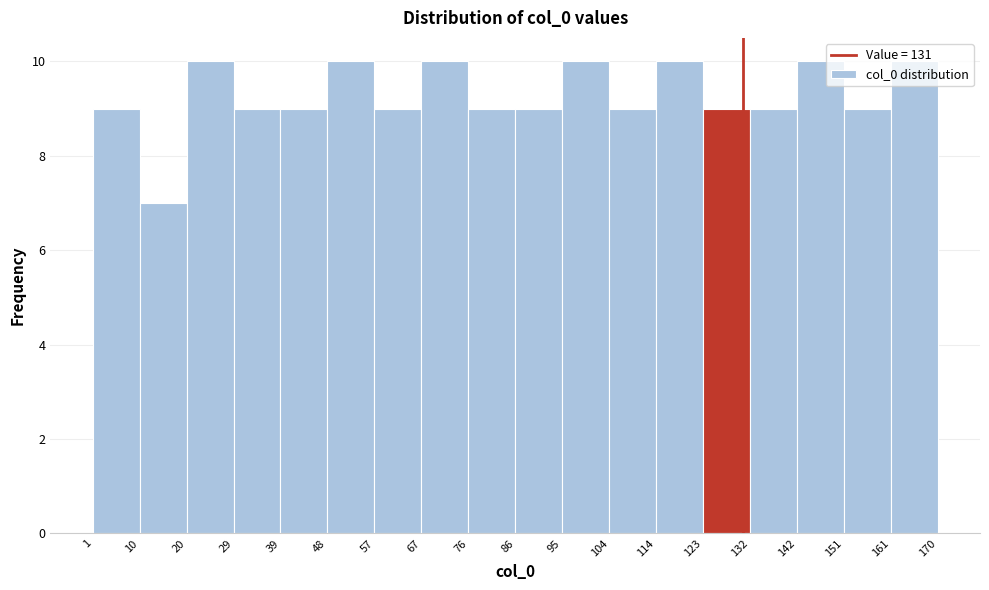

How tall is the bar that spans 10 to 20 on the x-axis? The values are not printed on the chart, so give them approximately, as read against the axis.

7